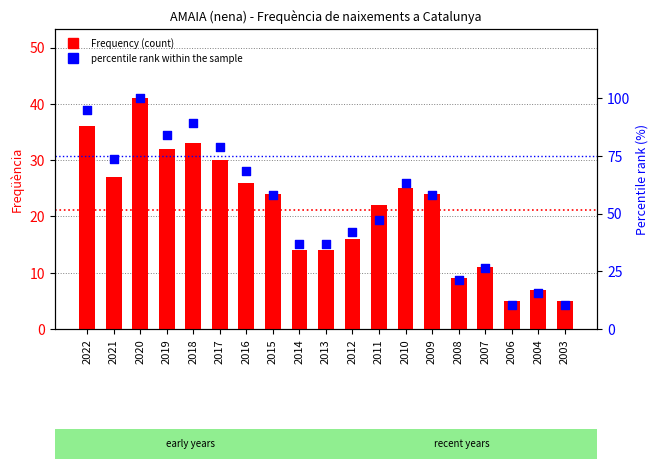

Which series reaches the maximum Y coordinate?

percentile rank within the sample